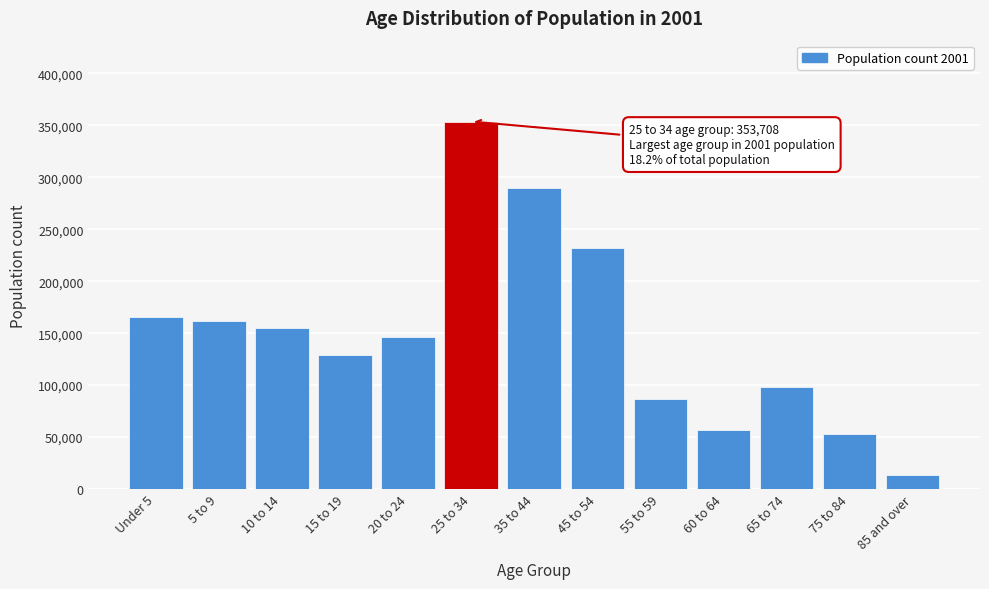

Reading left to right, transcribe all the data shown in this chart.

166016	161370	154559	128671	146685	353708	289990	232246	86773	56565	98174	52756	13727